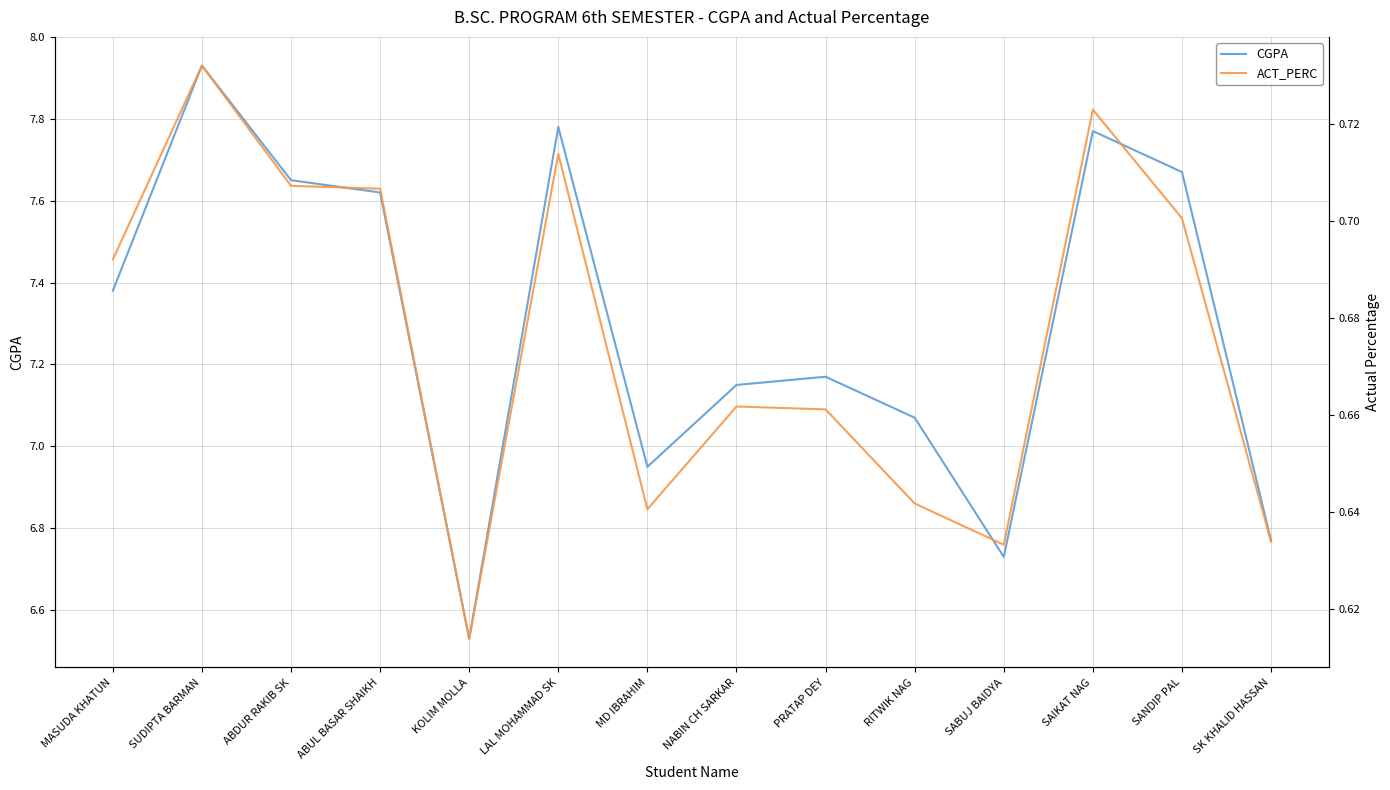

Reading left to right, transcribe all the data shown in this chart.

CGPA: MASUDA KHATUN=7.4	SUDIPTA BARMAN=7.9	ABDUR RAKIB SK=7.7	ABUL BASAR SHAIKH=7.6	KOLIM MOLLA=6.5	LAL MOHAMMAD SK=7.8	MD IBRAHIM=7.0	NABIN CH SARKAR=7.2	PRATAP DEY=7.2	RITWIK NAG=7.1	SABUJ BAIDYA=6.7	SAIKAT NAG=7.8	SANDIP PAL=7.7	SK KHALID HASSAN=6.8
ACT_PERC: MASUDA KHATUN=0.7	SUDIPTA BARMAN=0.7	ABDUR RAKIB SK=0.7	ABUL BASAR SHAIKH=0.7	KOLIM MOLLA=0.6	LAL MOHAMMAD SK=0.7	MD IBRAHIM=0.6	NABIN CH SARKAR=0.7	PRATAP DEY=0.7	RITWIK NAG=0.6	SABUJ BAIDYA=0.6	SAIKAT NAG=0.7	SANDIP PAL=0.7	SK KHALID HASSAN=0.6